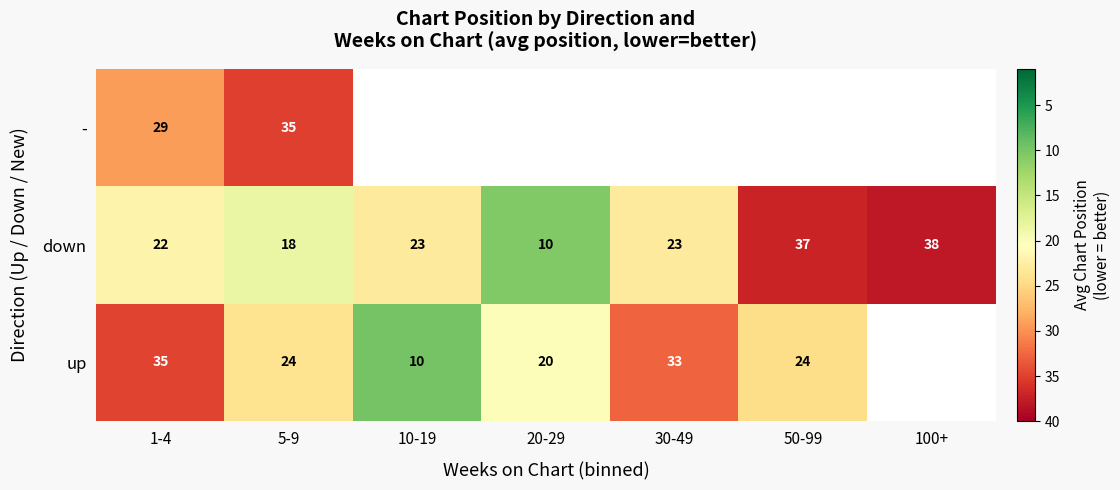

The value of up at 10-19 is 17.4. True or false?

False